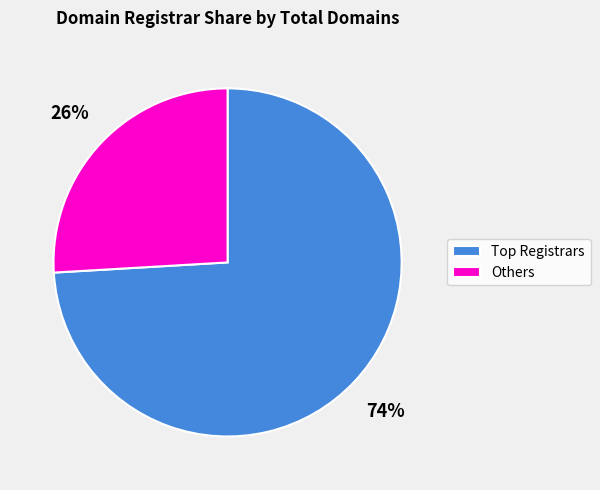

To the nearest percent, what portion does Others represent?

26%